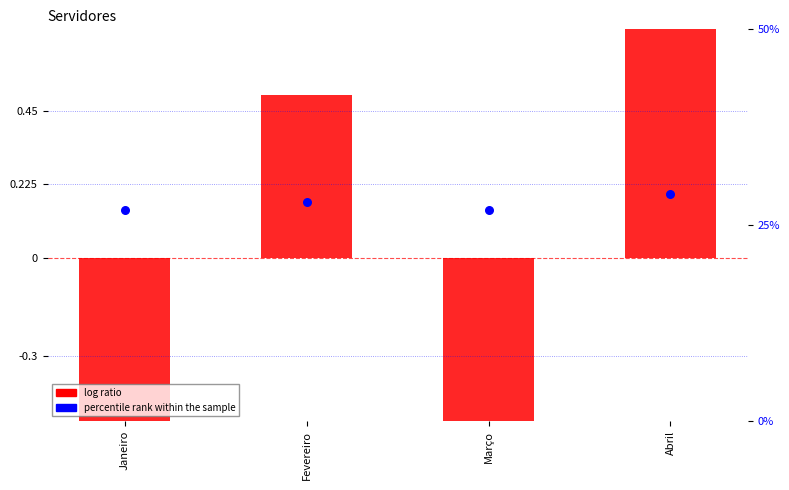

What are all the series names shown in the legend?

log ratio, percentile rank within the sample